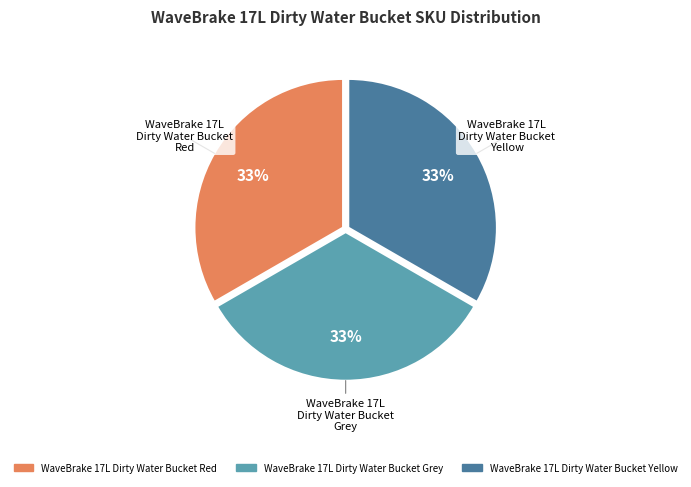

True or false: WaveBrake 17L Dirty Water Bucket Red accounts for 44% of the total.

False